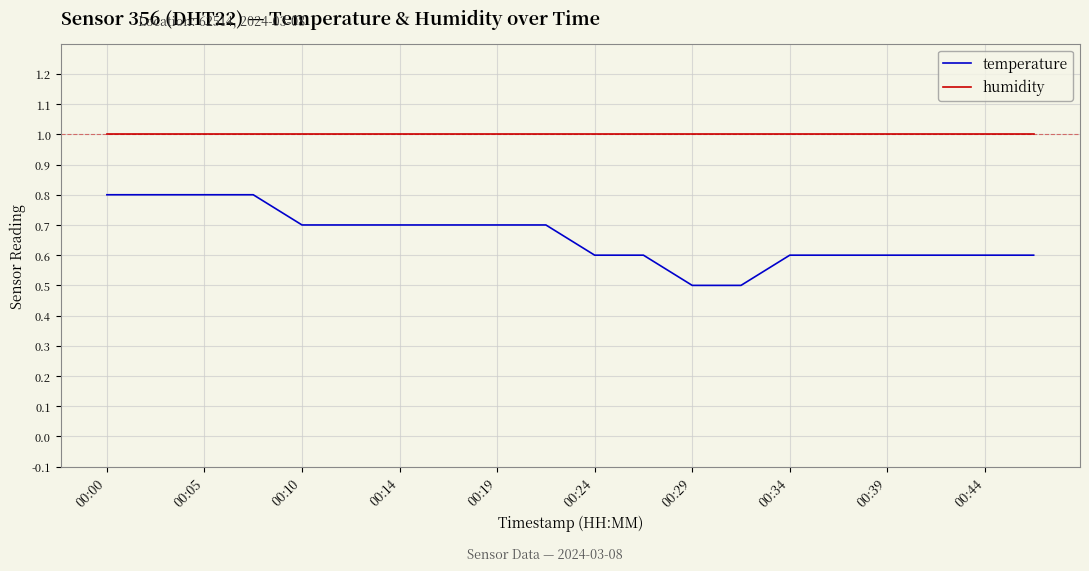

Which series has the largest total across all categories?

humidity